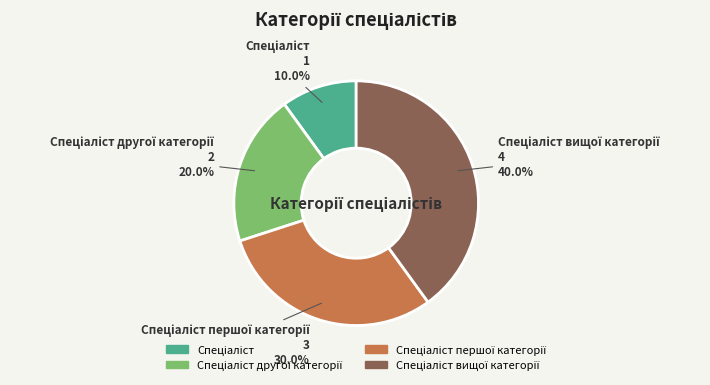

Does any single category account for the majority?

No